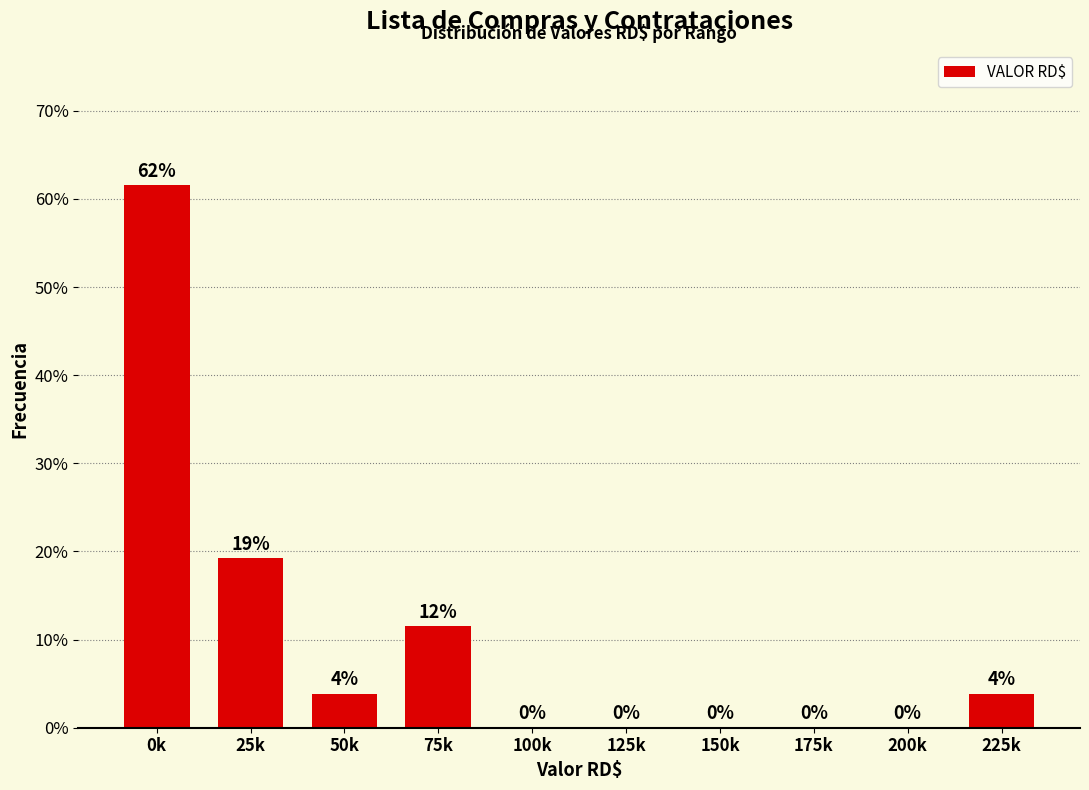

What is the ratio of the value at 75k to the value at 225k?

3.0